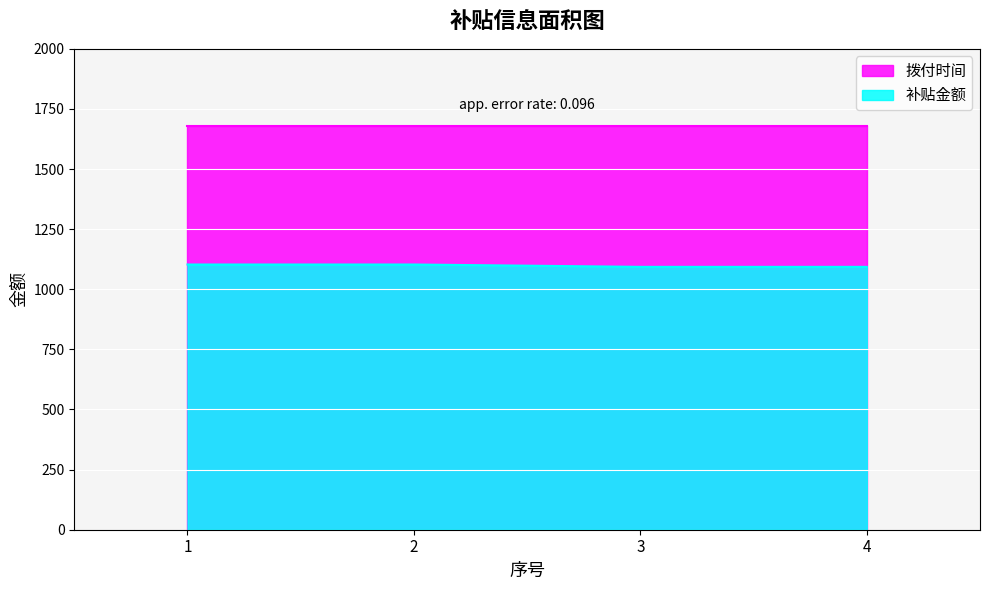

What is the smallest value displayed?

1093.2